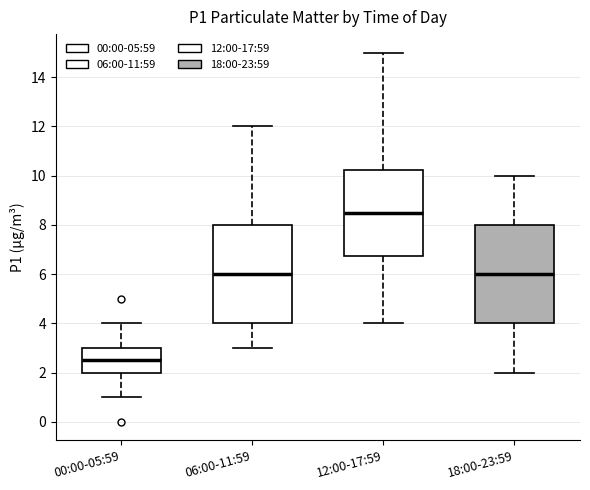

Which box's median line is the lowest?

00:00-05:59